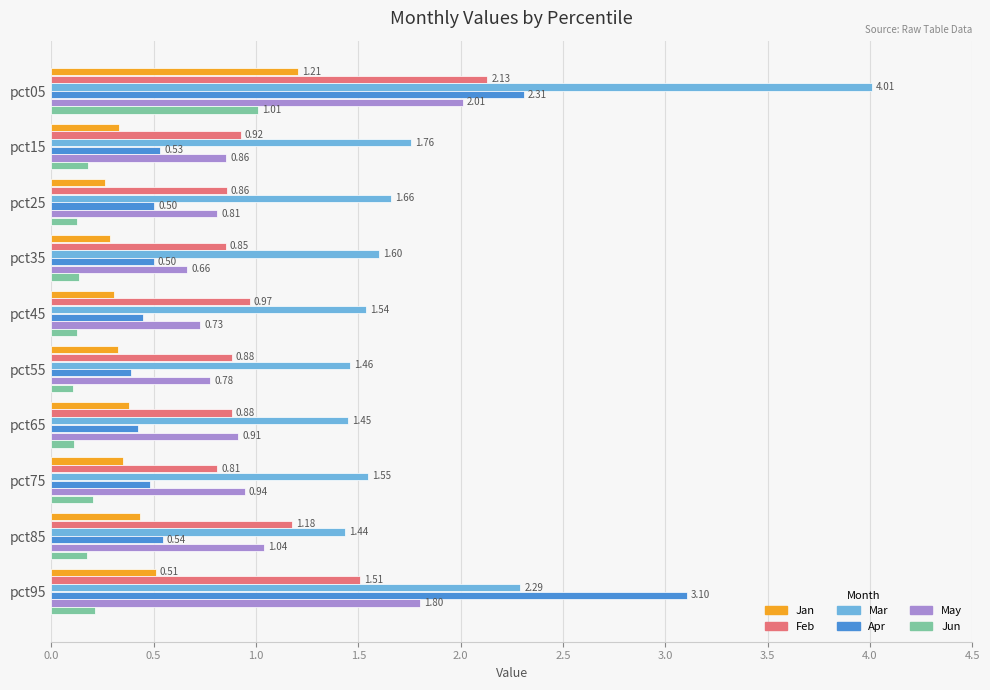

List the series in order of their peak value, highest first.

Mar, Apr, Feb, May, Jan, Jun